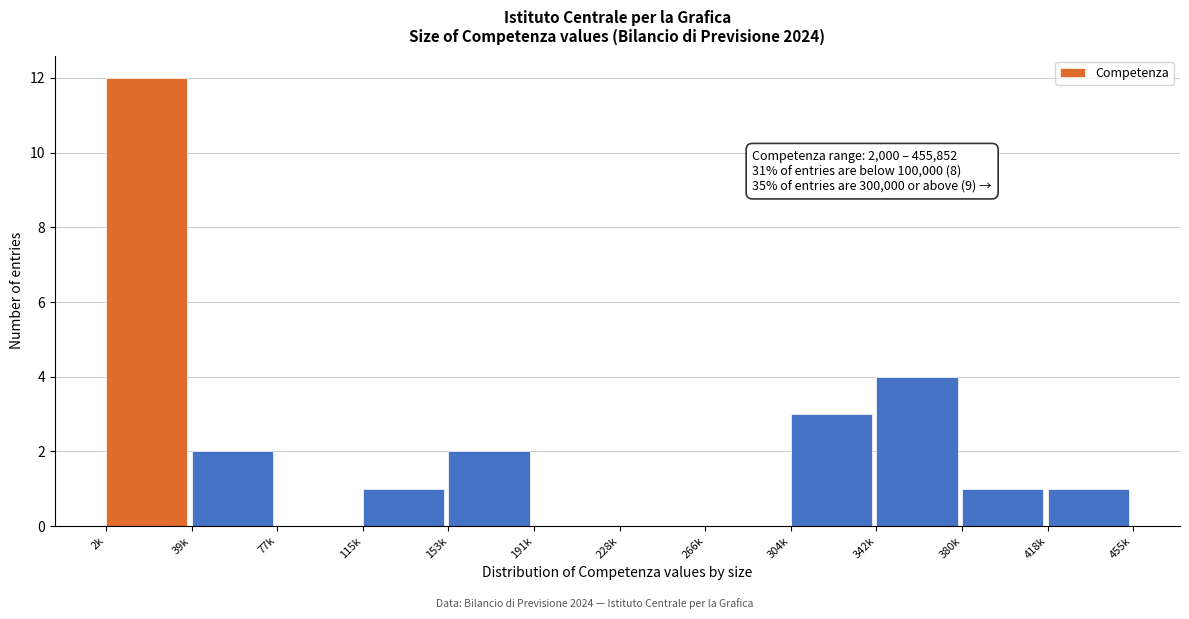

Reading left to right, transcribe all the data shown in this chart.

2k=12	39k=2	77k=0	115k=1	153k=2	191k=0	228k=0	266k=0	304k=3	342k=4	380k=1	418k=1